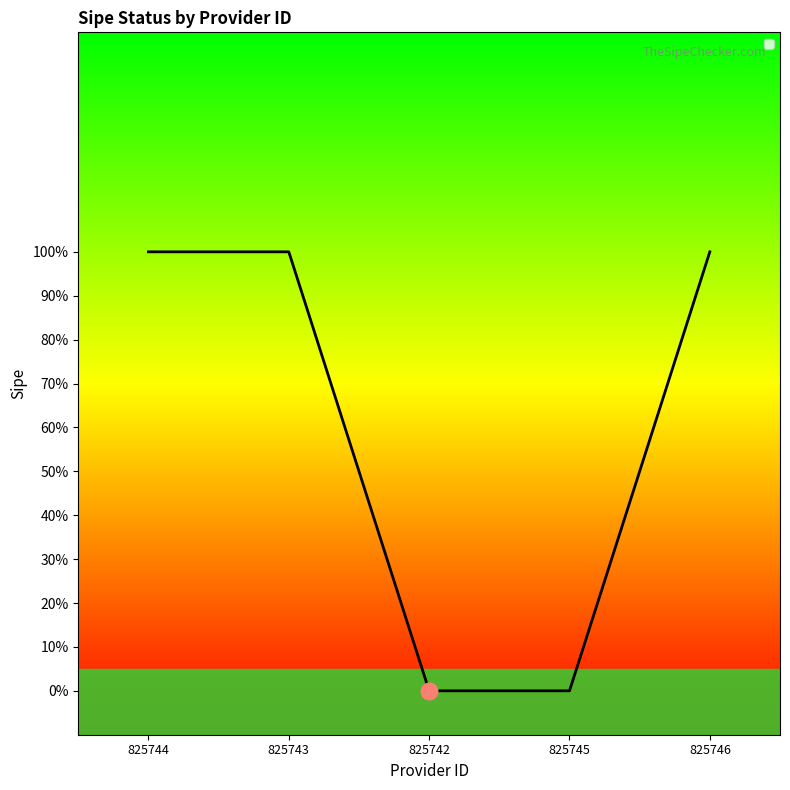

Does the chart have visible grid lines?

No